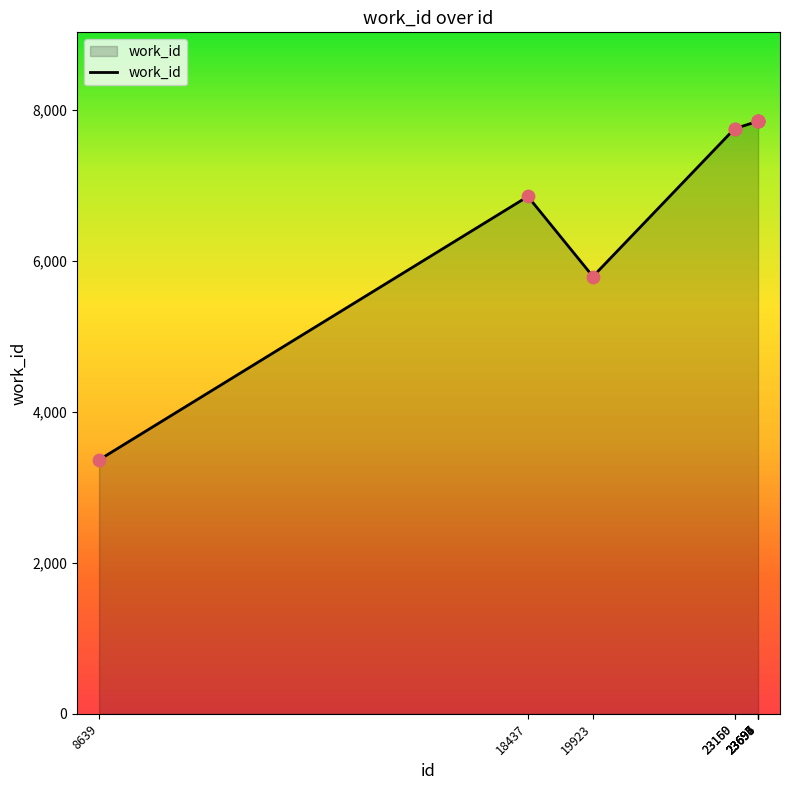

What is the change in value from 18437 to 23694?

+997